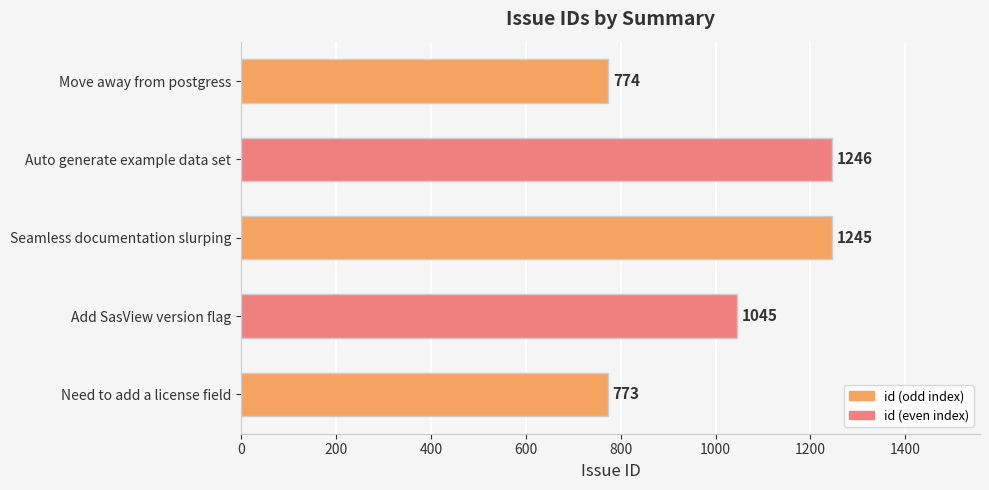

What is the sum of the values at Auto generate example data set and Seamless documentation slurping?

2491